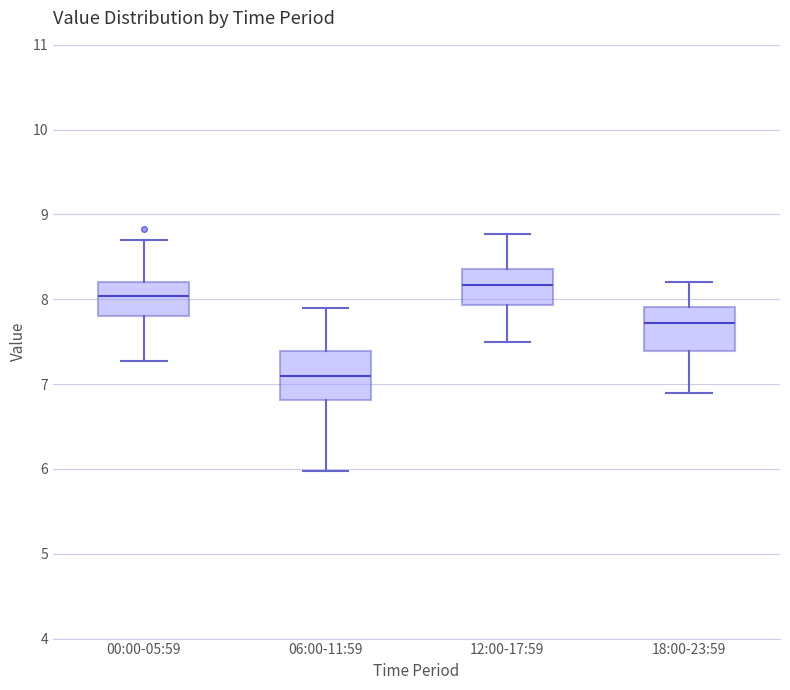

Reading left to right, read every box against the y-axis: the position of its median line, the range the box covers, and the ends of its whiskers. The values are not printed on the chart, so give them approximately, as read against the axis.

00:00-05:59: median 8.0, box 7.8 to 8.2, whiskers 7.3 to 8.7
06:00-11:59: median 7.1, box 6.8 to 7.4, whiskers 6.0 to 7.9
12:00-17:59: median 8.2, box 7.9 to 8.4, whiskers 7.5 to 8.8
18:00-23:59: median 7.7, box 7.4 to 7.9, whiskers 6.9 to 8.2